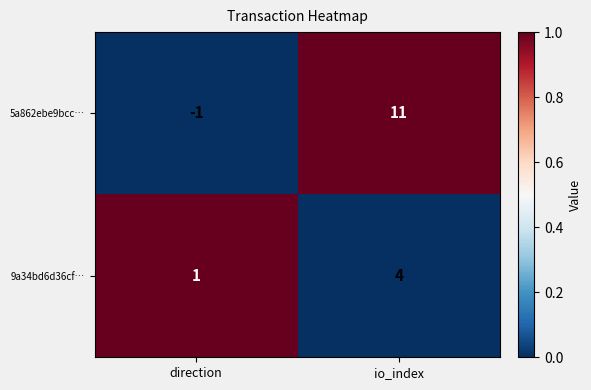

What is the difference between the highest and lowest values at direction?

2